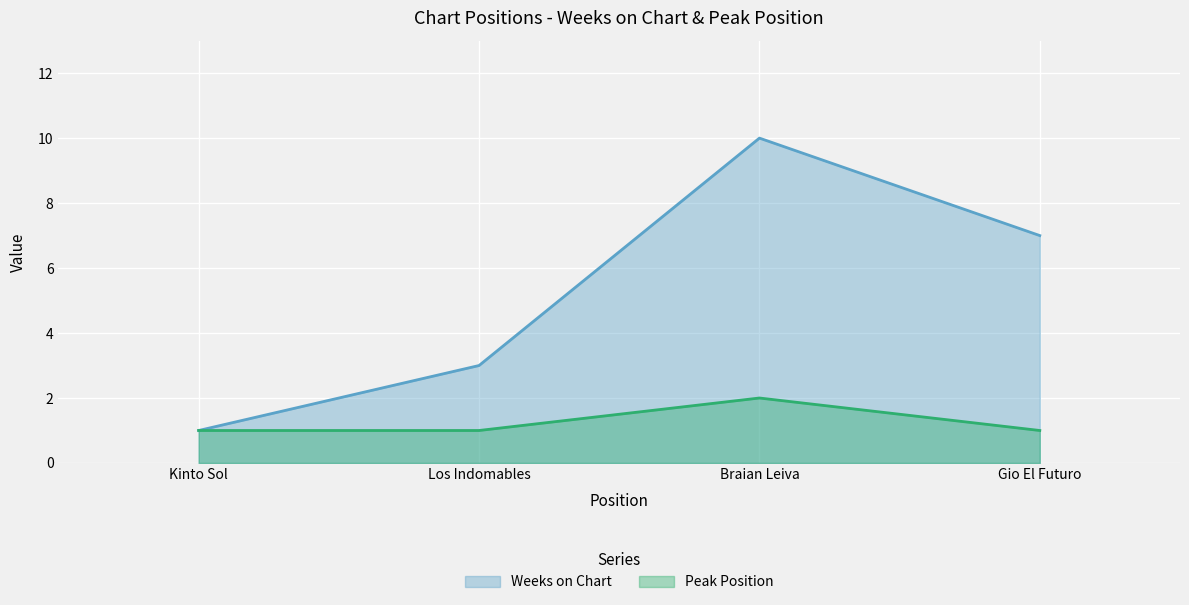

At which category is the sum across all series the highest?

Braian Leiva